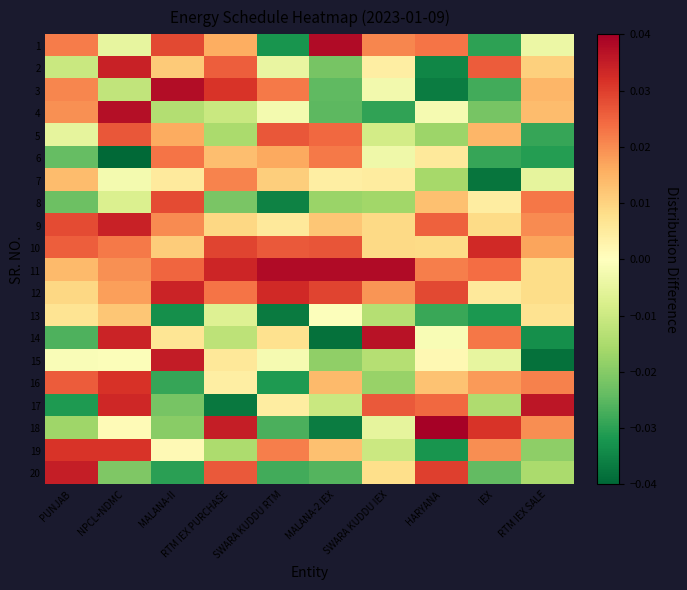

How many categories are shown in the chart?

10